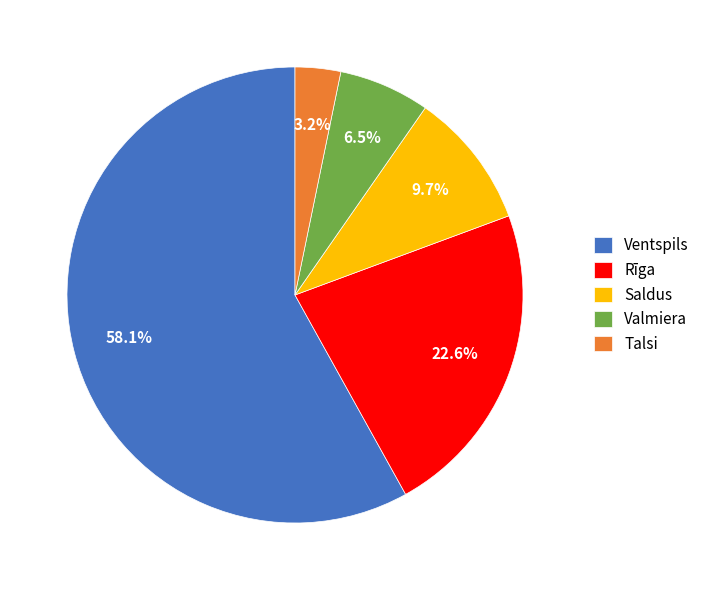

What percentage is the Saldus slice, to the nearest percent?

10%